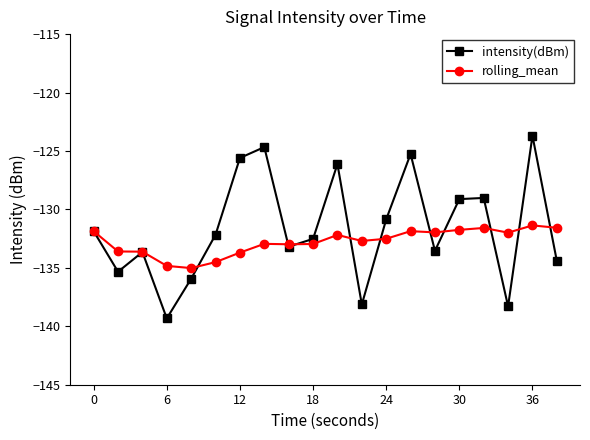

Rank the series by their maximum value, from lowest to highest.

rolling_mean, intensity(dBm)